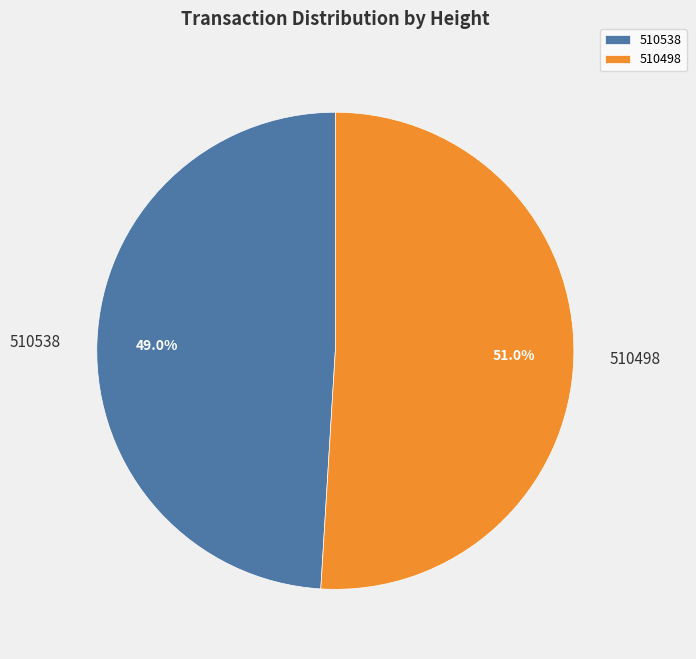

How many segments does this pie chart have?

2